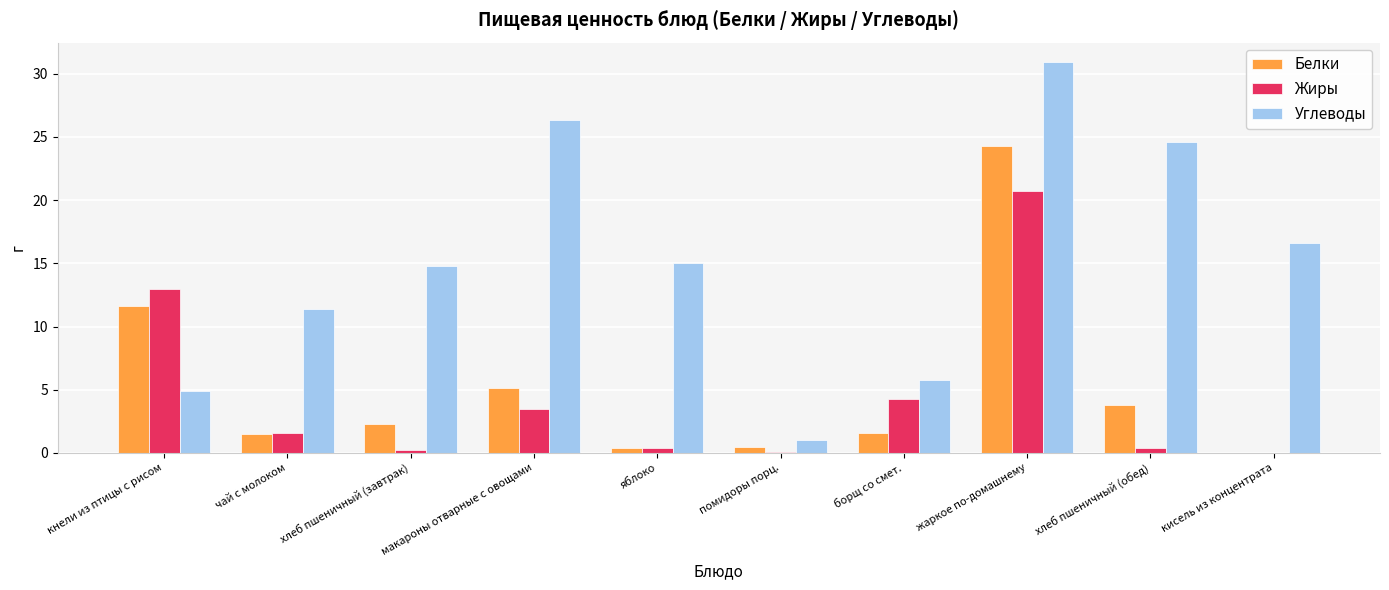

Which series has the largest total across all categories?

Углеводы